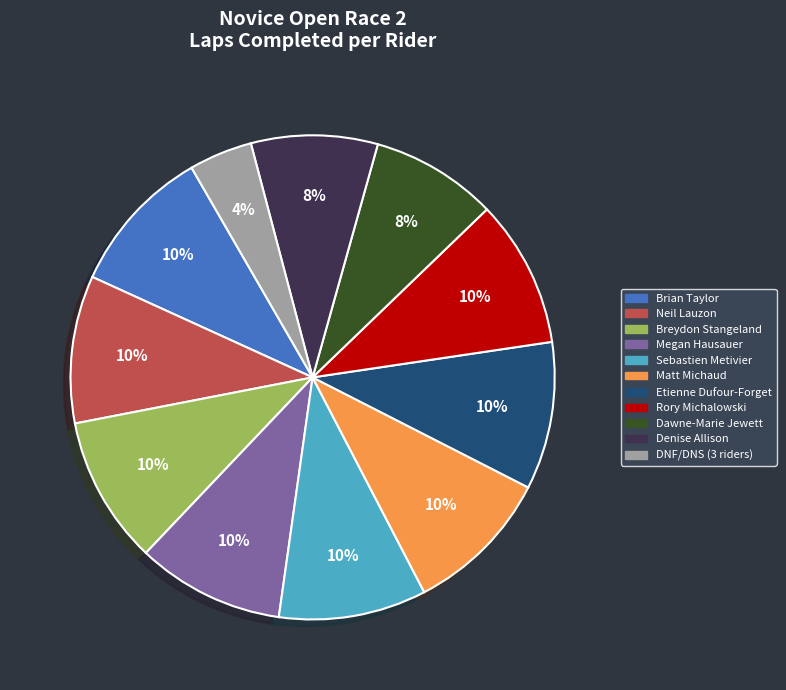

Is it true that Denise Allison is 8% of the pie?

True